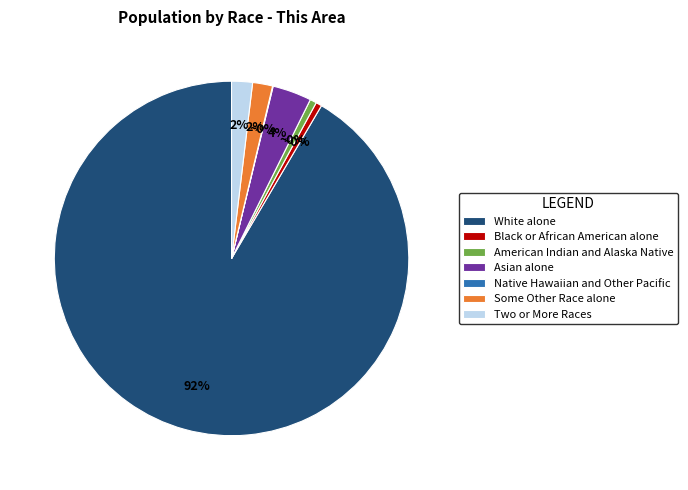

Does White alone represent more than half of the total?

Yes